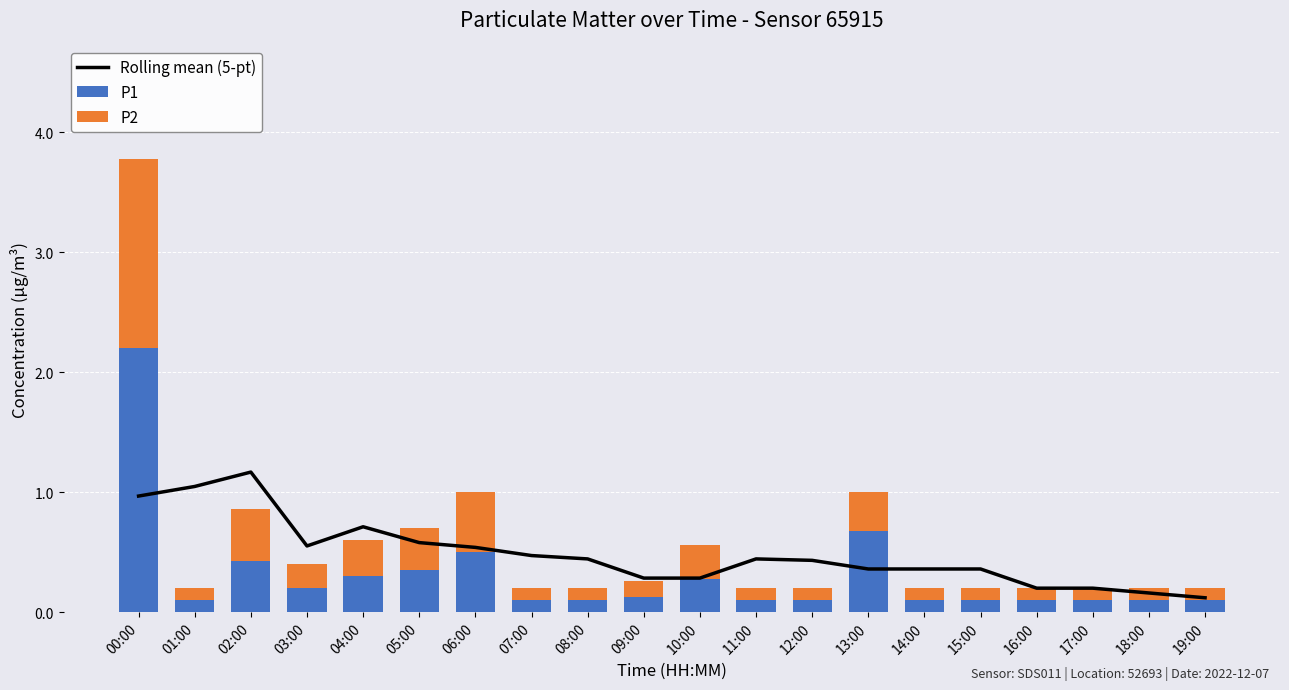

Reading left to right, transcribe all the data shown in this chart.

Rolling mean (5-pt): 00:00=1.0	01:00=1.0	02:00=1.2	03:00=0.6	04:00=0.7	05:00=0.6	06:00=0.5	07:00=0.5	08:00=0.4	09:00=0.3	10:00=0.3	11:00=0.4	12:00=0.4	13:00=0.4	14:00=0.4	15:00=0.4	16:00=0.2	17:00=0.2	18:00=0.2	19:00=0.1
P1: 00:00=2.2	01:00=0.1	02:00=0.4	03:00=0.2	04:00=0.3	05:00=0.3	06:00=0.5	07:00=0.1	08:00=0.1	09:00=0.1	10:00=0.3	11:00=0.1	12:00=0.1	13:00=0.7	14:00=0.1	15:00=0.1	16:00=0.1	17:00=0.1	18:00=0.1	19:00=0.1
P2: 00:00=1.6	01:00=0.1	02:00=0.4	03:00=0.2	04:00=0.3	05:00=0.4	06:00=0.5	07:00=0.1	08:00=0.1	09:00=0.1	10:00=0.3	11:00=0.1	12:00=0.1	13:00=0.3	14:00=0.1	15:00=0.1	16:00=0.1	17:00=0.1	18:00=0.1	19:00=0.1